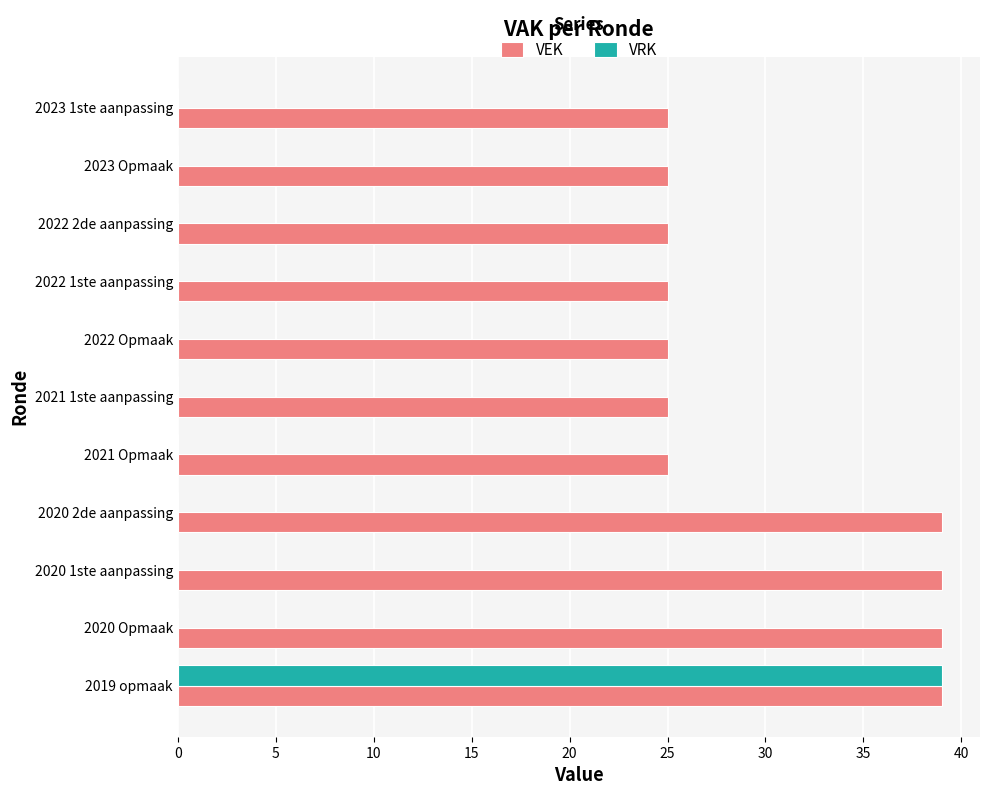

Which series changed the most between 2019 opmaak and 2022 Opmaak?

VRK